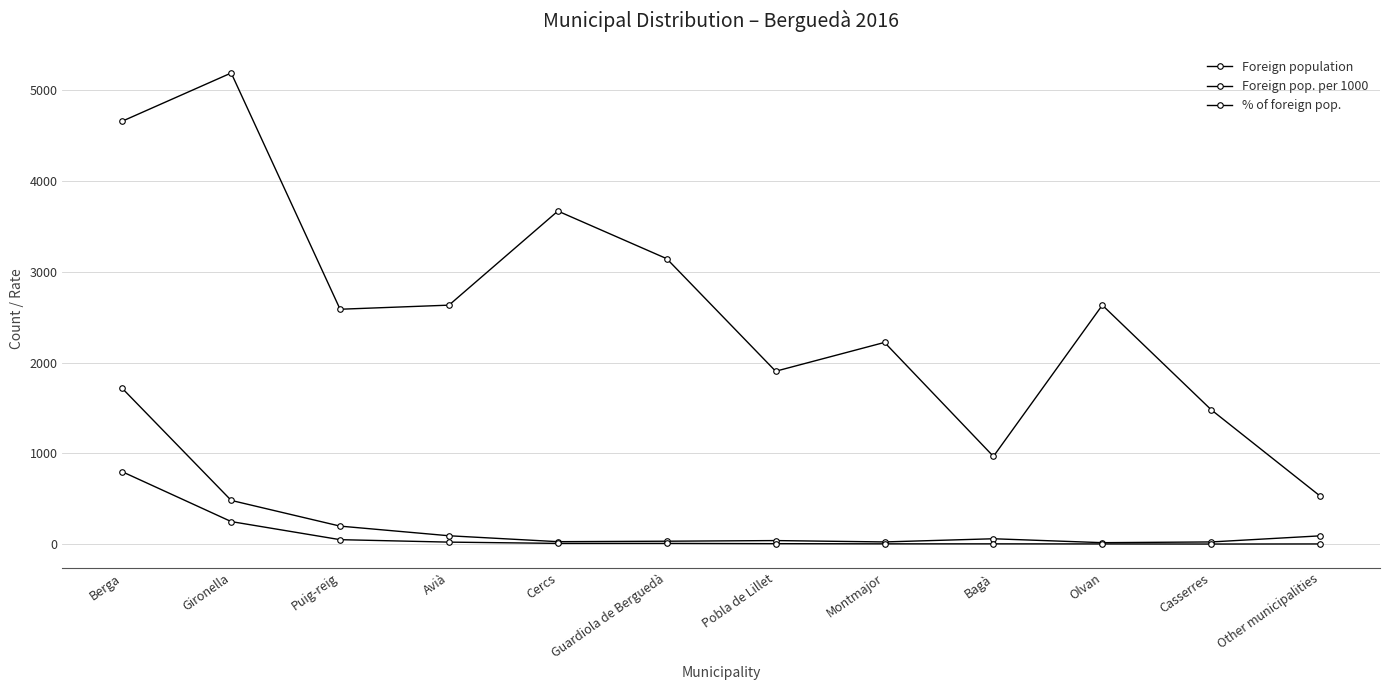

What is the label of the 1st point from the left?

Berga